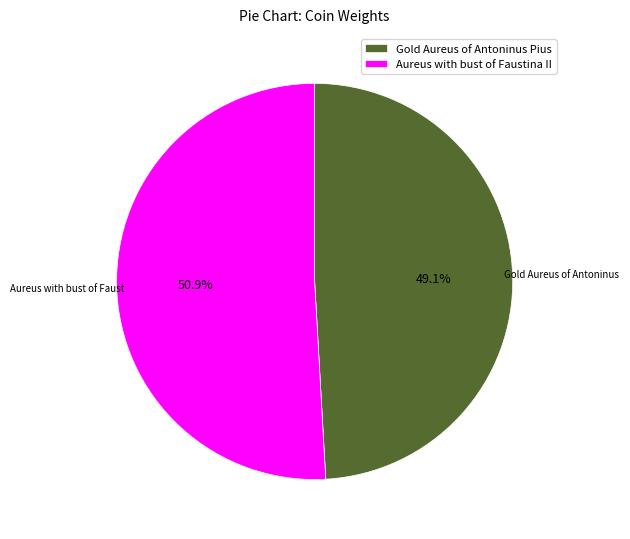

Does Gold Aureus of Antoninus Pius account for over 50% of the chart?

No